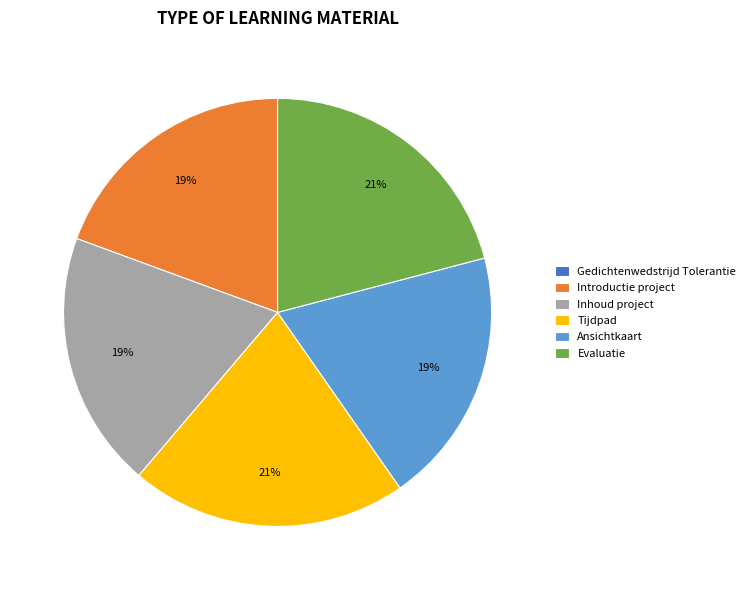

Does Tijdpad represent more than half of the total?

No